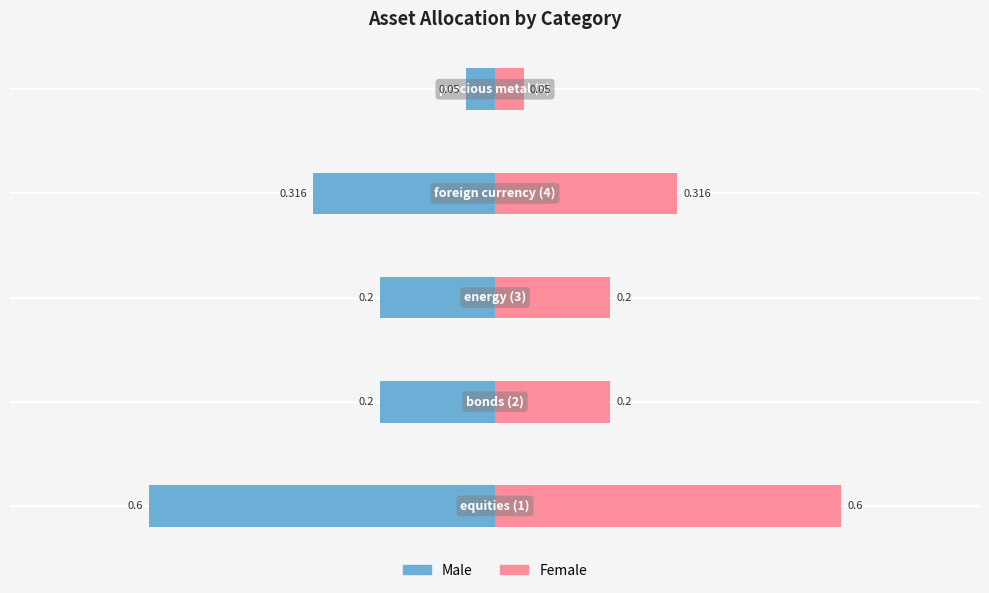

What is the sum of all Female values?

1.4